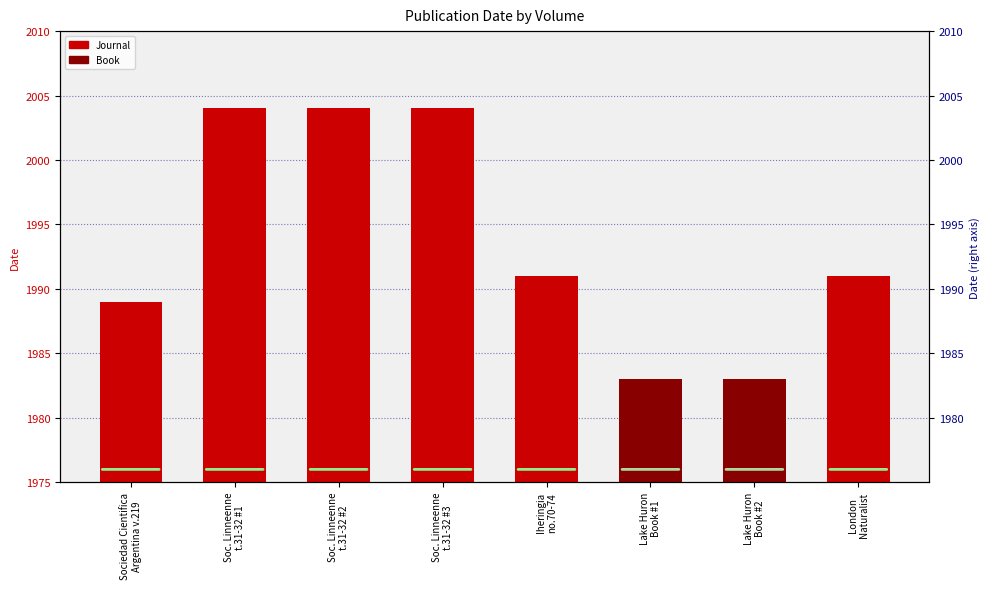

Reading left to right, transcribe all the data shown in this chart.

1989	2004	2004	2004	1991	1983	1983	1991